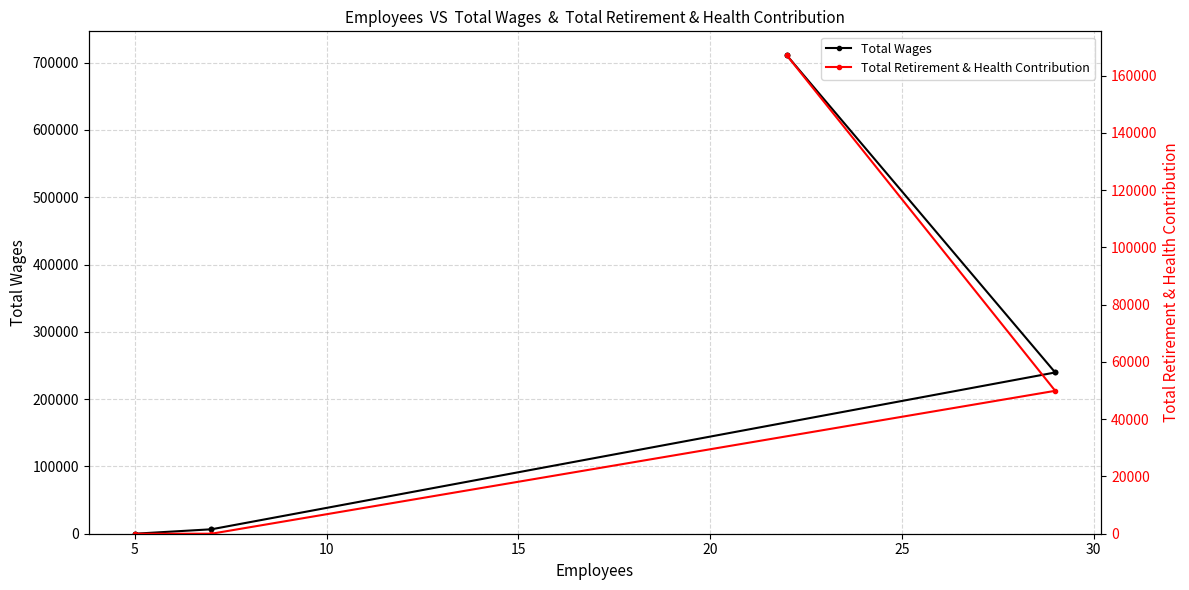

Which series reaches the minimum Y coordinate?

Total Wages